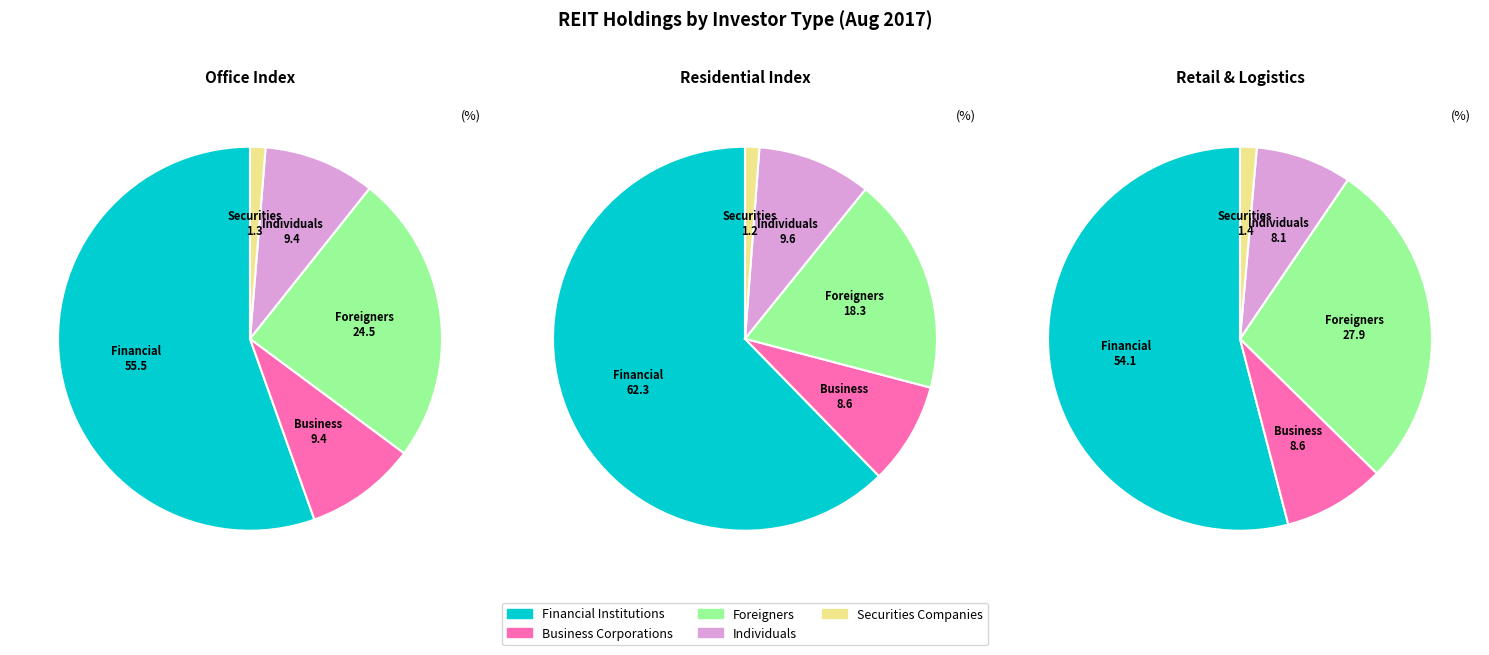

Combined, what portion of the pie is Securities Companies and Individuals?

10.7%